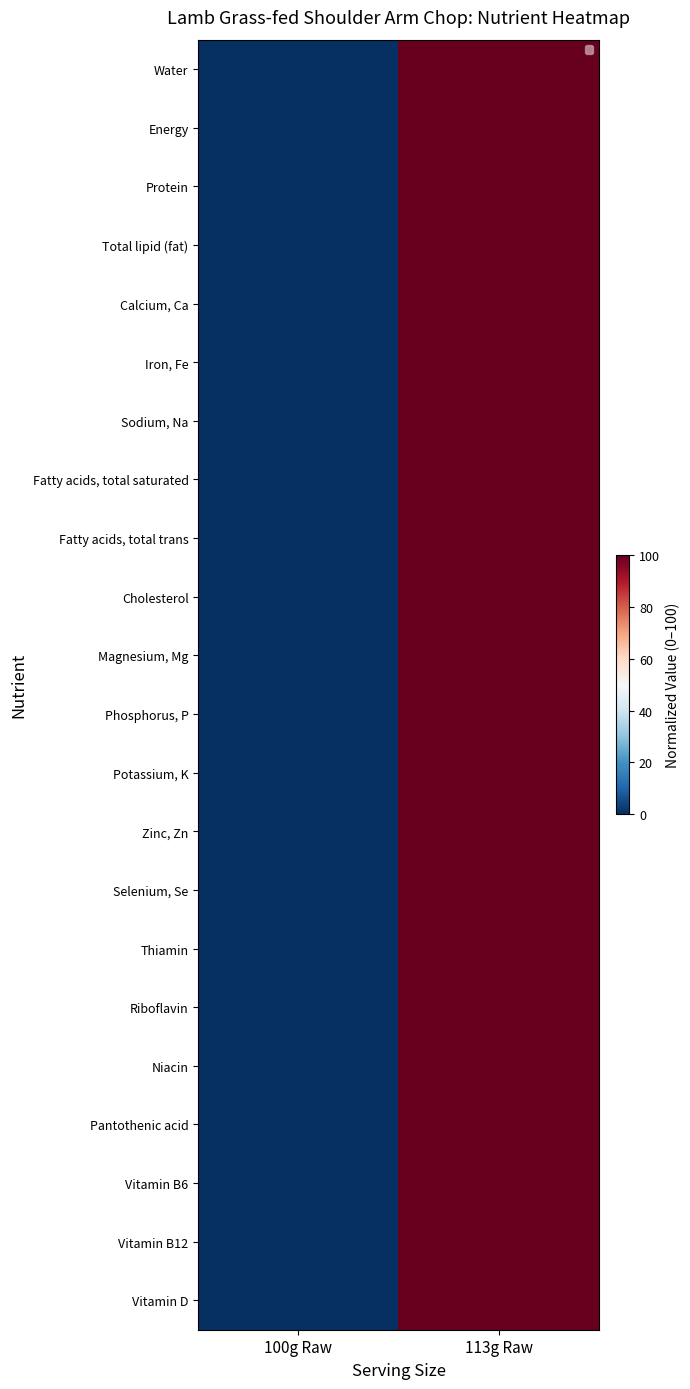

Count the Riboflavin values in the range 0 to 100.

2